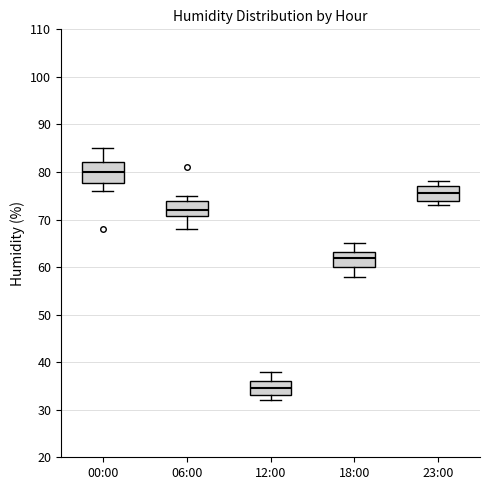

Reading left to right, read every box against the y-axis: the position of its median line, the range the box covers, and the ends of its whiskers. The values are not printed on the chart, so give them approximately, as read against the axis.

00:00: median 80, box 78 to 82, whiskers 76 to 85
06:00: median 72, box 71 to 74, whiskers 68 to 75
12:00: median 35, box 33 to 36, whiskers 32 to 38
18:00: median 62, box 60 to 63, whiskers 58 to 65
23:00: median 76, box 74 to 77, whiskers 73 to 78